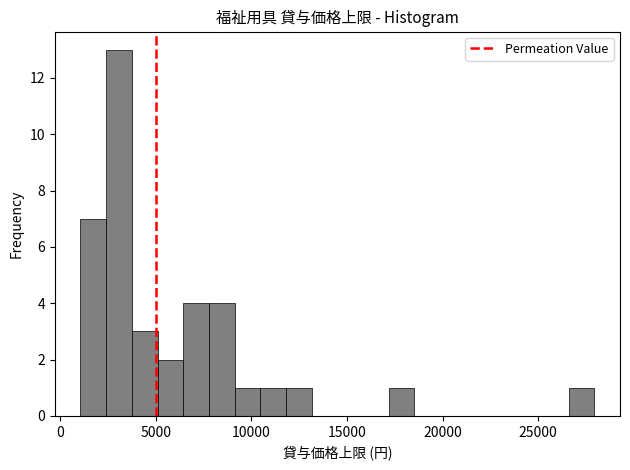

Read against the x-axis, roughly where is the centre of the tallest bar?

3000